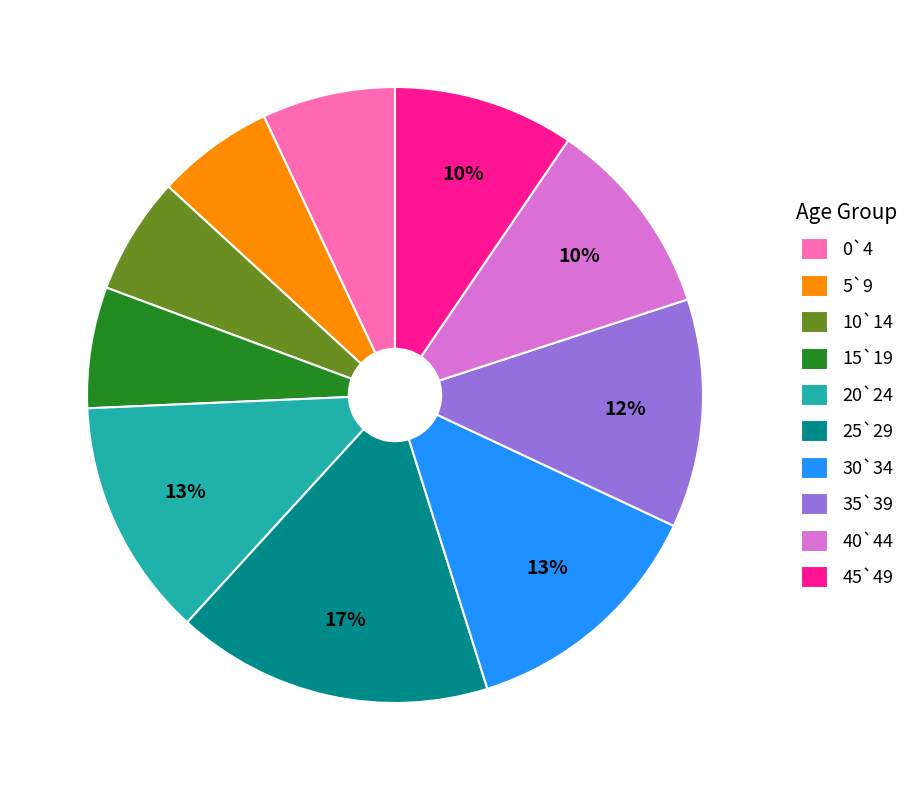

Between 5`9 and 25`29, which is larger?

25`29